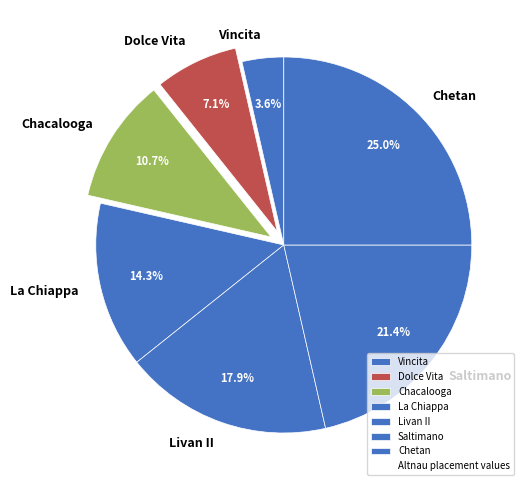

To the nearest percent, what is the difference between the largest and smallest slice percentages?

21%